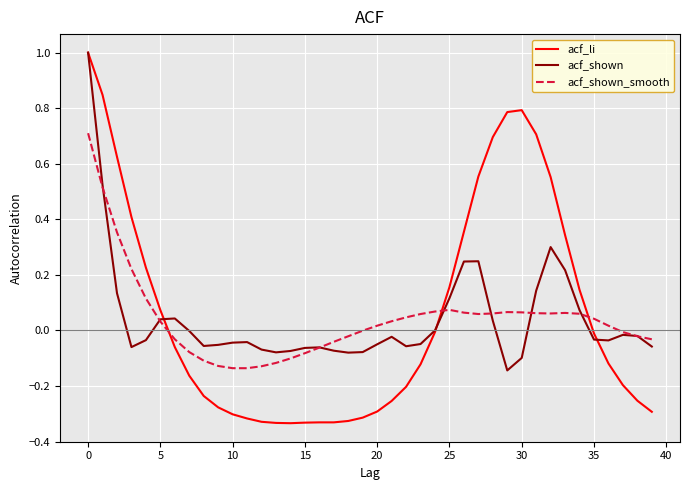

What is the highest value of the acf_shown series?

1.0